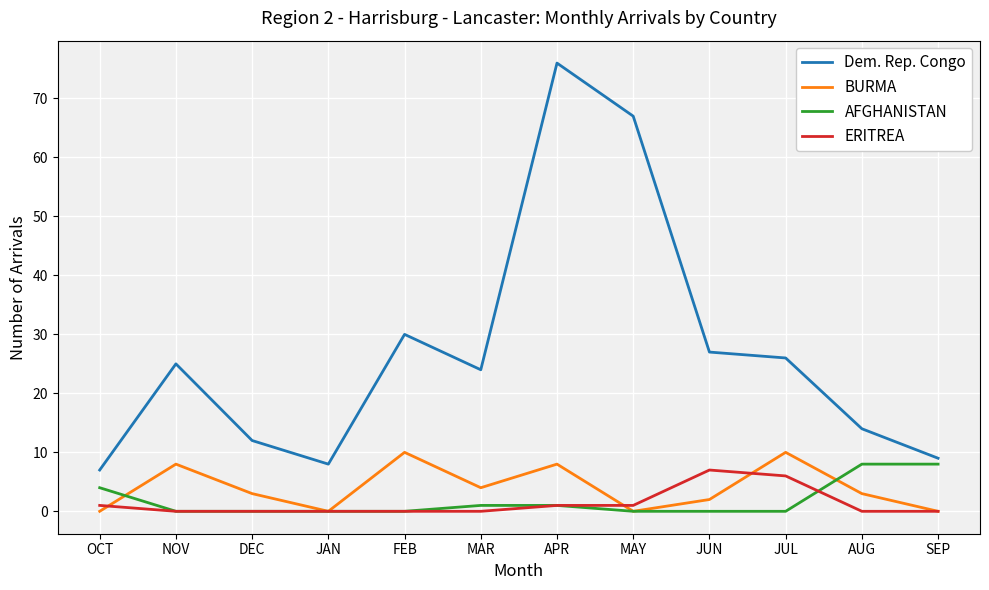

True or false: Dem. Rep. Congo has a value of 93 at MAY.

False